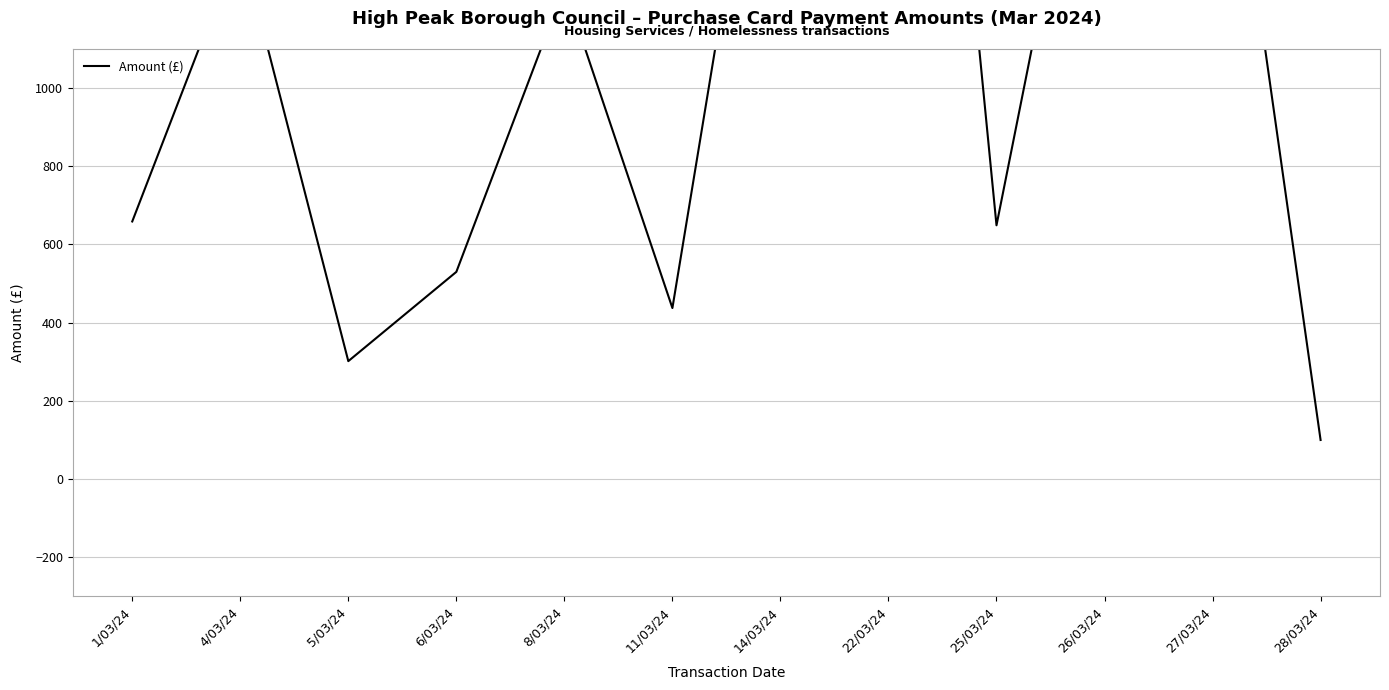

What is the ratio of the value at 8/03/24 to the value at 25/03/24?

1.9